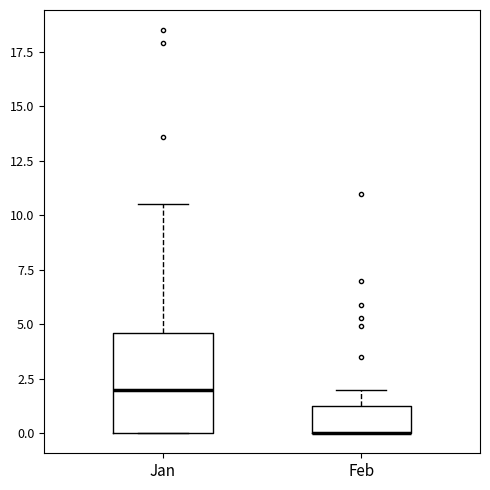

Reading left to right, read every box against the y-axis: the position of its median line, the range the box covers, and the ends of its whiskers. The values are not printed on the chart, so give them approximately, as read against the axis.

Jan: median 2.0, box 0.0 to 4.5, whiskers 0.0 to 10.5
Feb: median 0.0 (drawn on the box's lower edge), box 0.0 to 1.5, whiskers 0.0 to 2.0